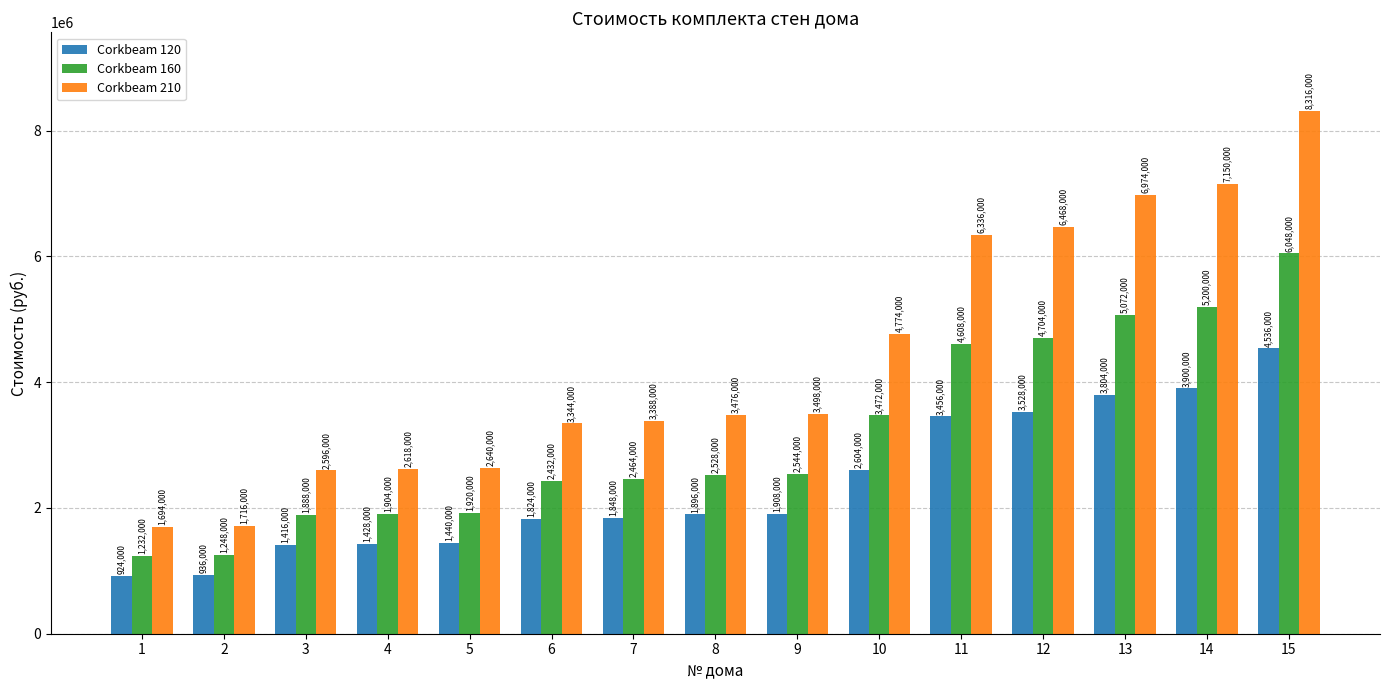

At how many categories does at least one series exceed 6402605?

4